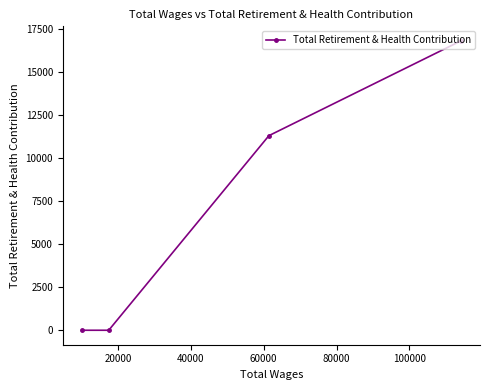

What is the greatest value displayed?

16814